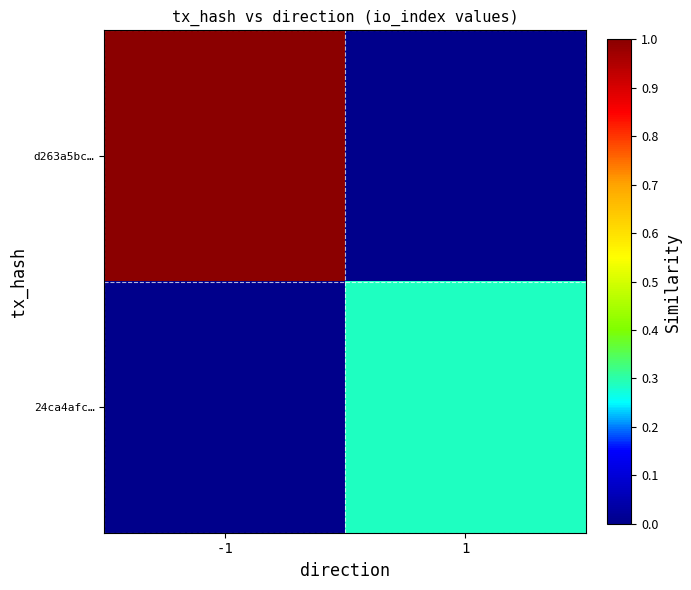

Which series has the largest total across all categories?

d263a5bc…